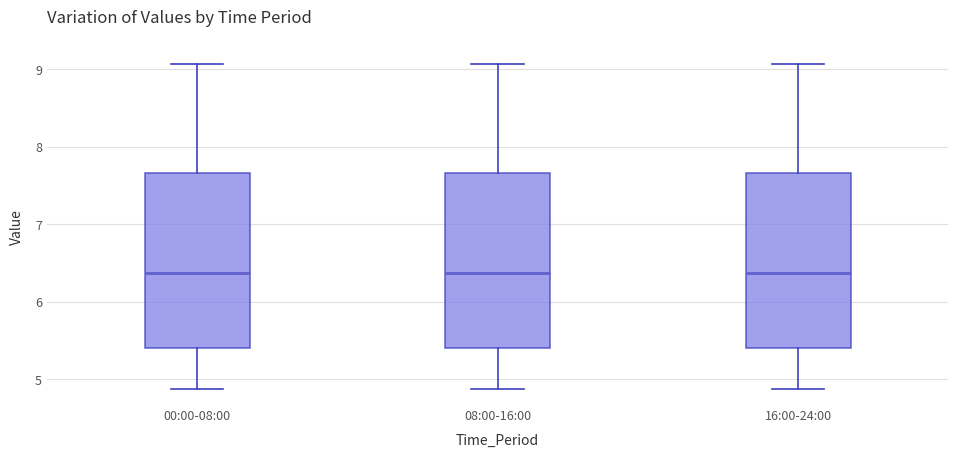

Reading left to right, transcribe this box plot: for each box, give where its median line is, the range the box spans, and where its two whiskers end, as read against the y-axis. The values are not printed on the chart, so give them approximately, as read against the axis.

00:00-08:00: median 6.4, box 5.4 to 7.7, whiskers 4.9 to 9.1
08:00-16:00: median 6.4, box 5.4 to 7.7, whiskers 4.9 to 9.1
16:00-24:00: median 6.4, box 5.4 to 7.7, whiskers 4.9 to 9.1